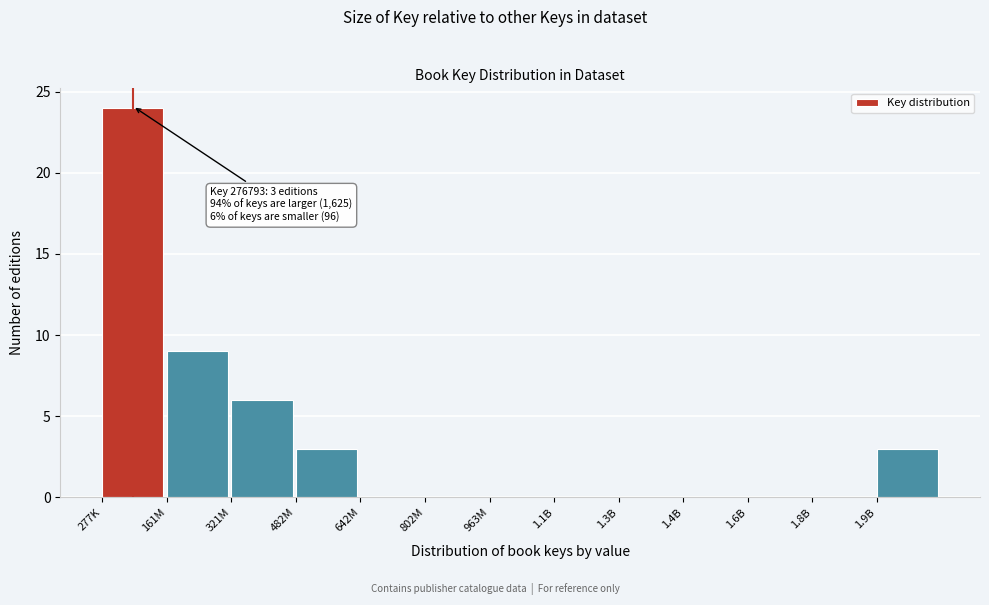

Reading left to right, what are all the values shown in this chart?

277K=24	161M=9	321M=6	482M=3	642M=0	802M=0	963M=0	1.1B=0	1.3B=0	1.4B=0	1.6B=0	1.8B=0	1.9B=3